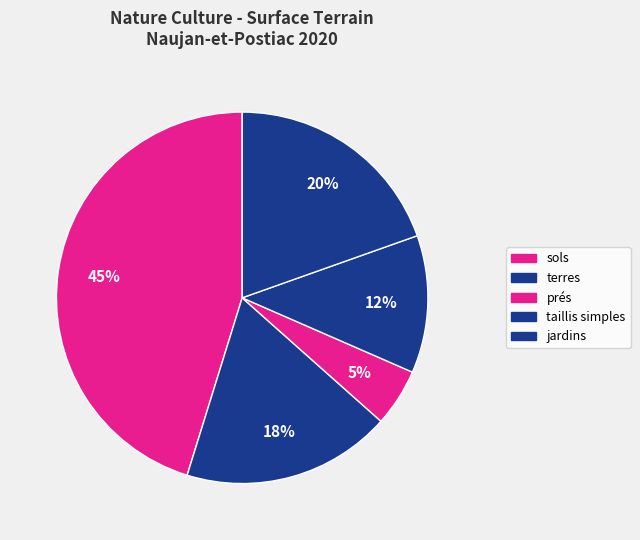

The terres slice represents 26% of the pie. True or false?

False